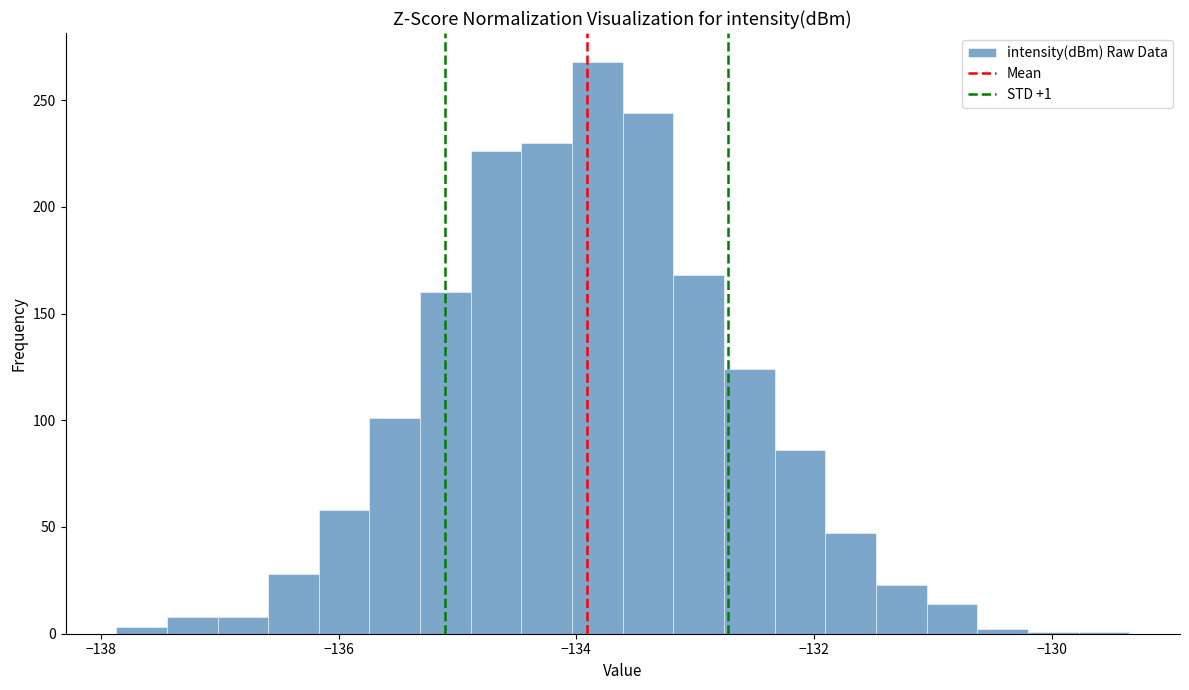

Read against the x-axis, roughly where is the centre of the tallest bar?

-133.8